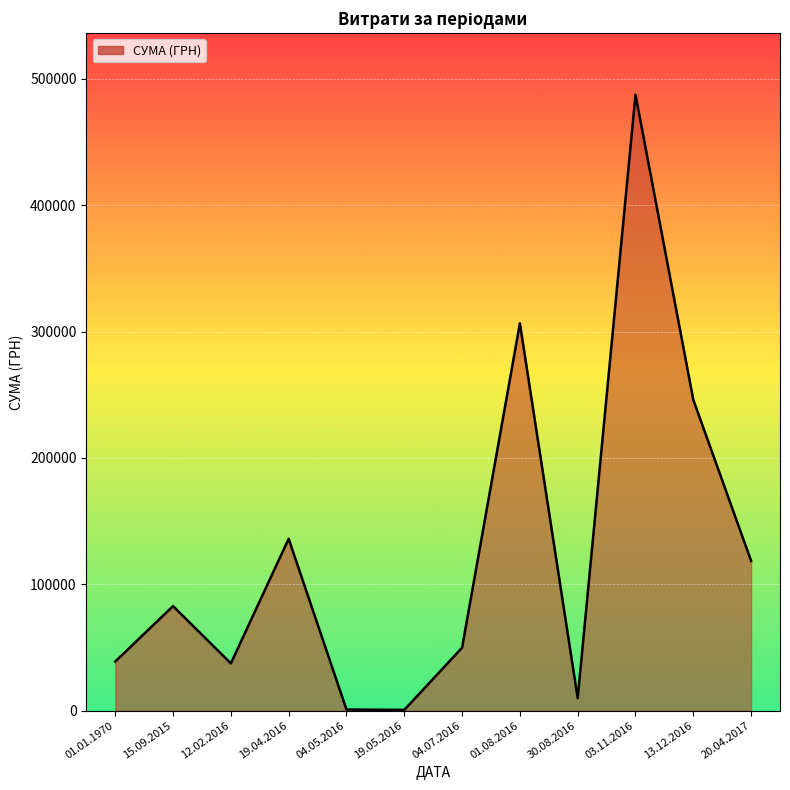

What is the smallest value displayed?

528.0